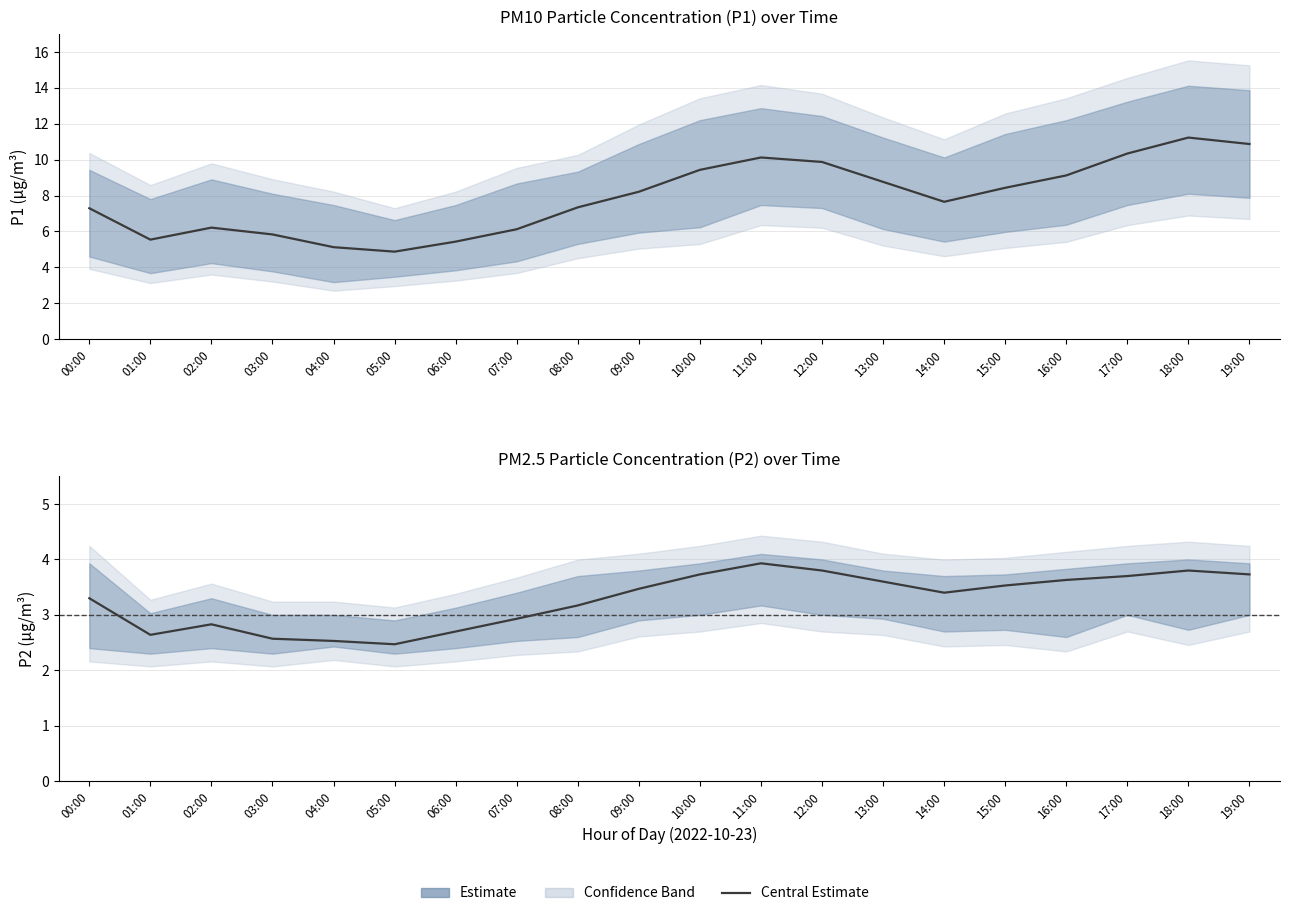

At which label is P1 closest to 8?

09:00